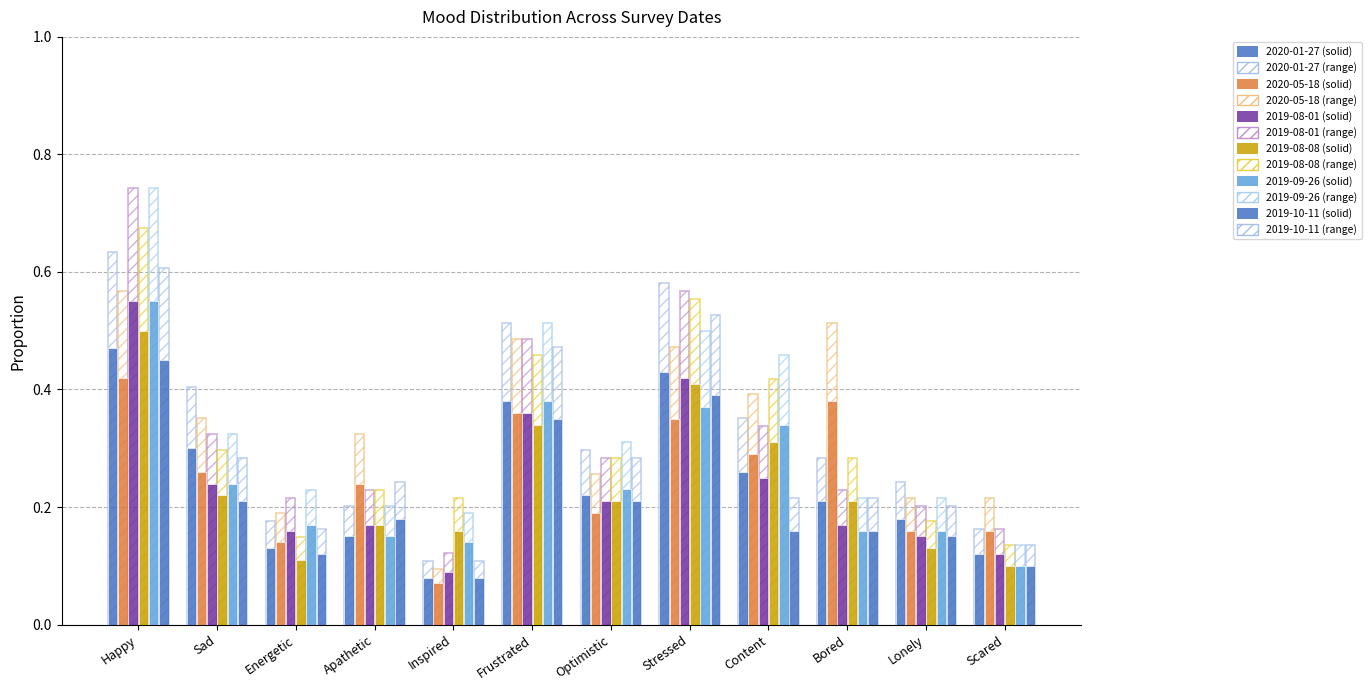

How many groups of bars are there?

12